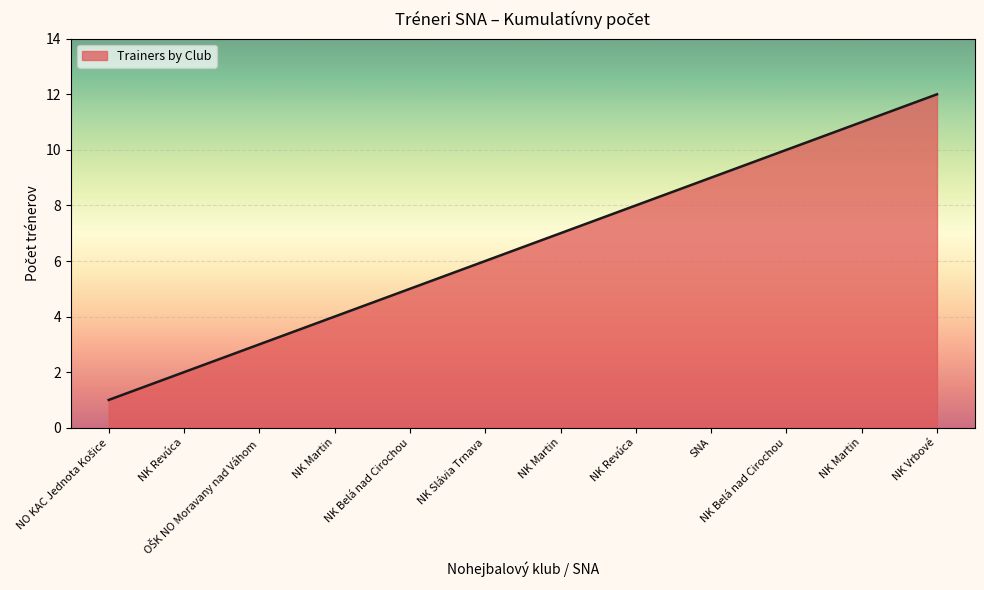

What is the smallest value displayed?

1